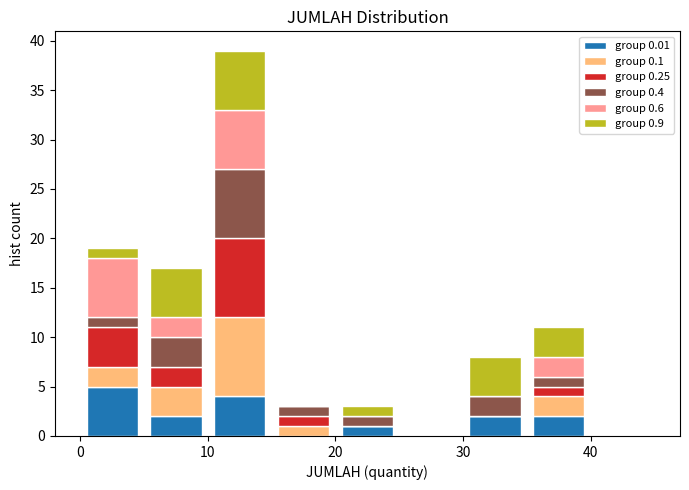

Which range on the x-axis has the tallest stacked bar (by total height)?

10 to 15